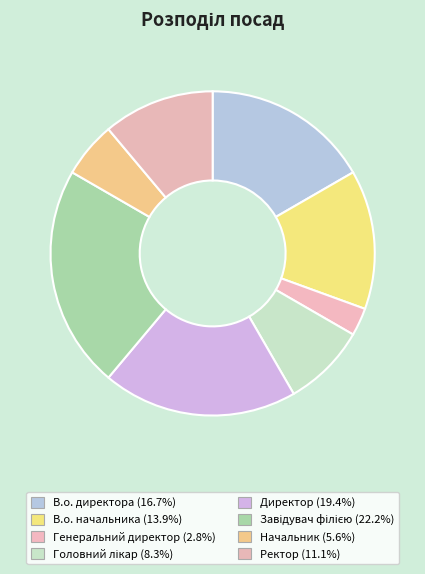

To the nearest percent, what is the difference between the largest and smallest slice percentages?

19%